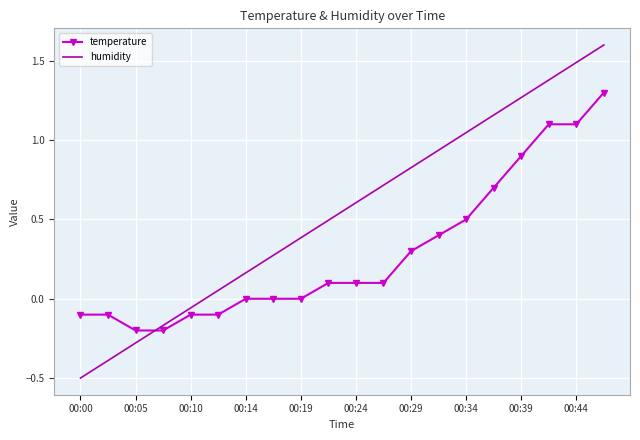

Rank the series by their maximum value, from lowest to highest.

temperature, humidity